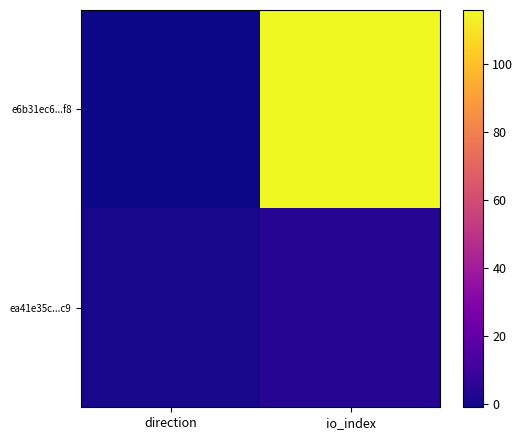

Count the number of categories in the chart.

2